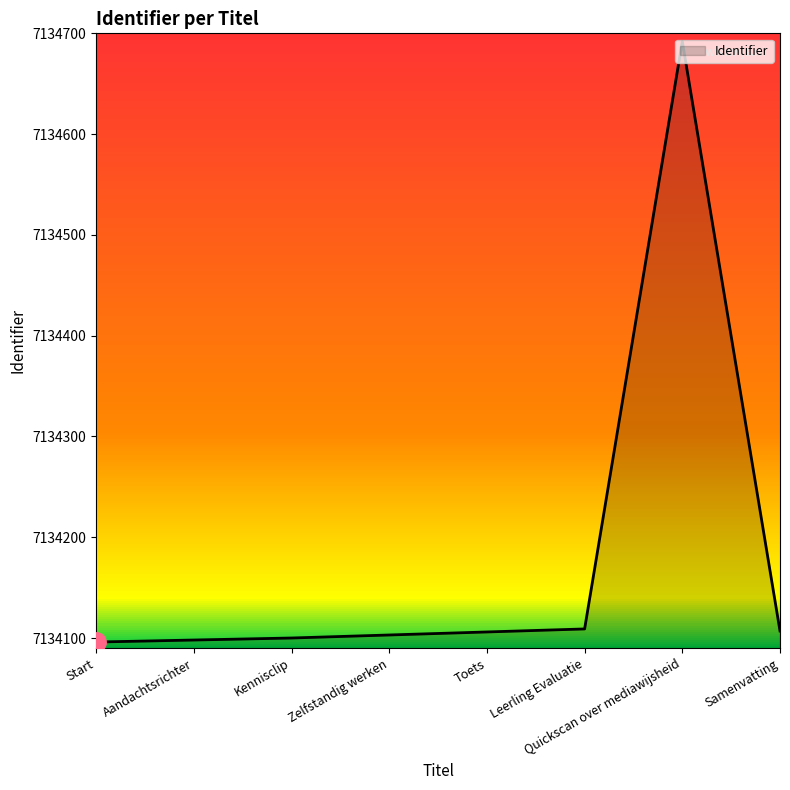

What position from the right is Zelfstandig werken?

5